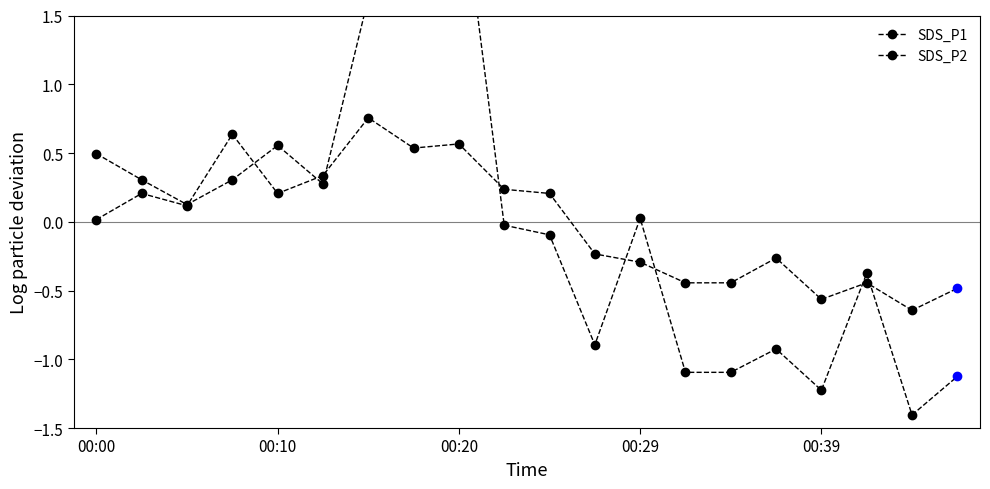

At how many categories does at least one series exceed 0?

12